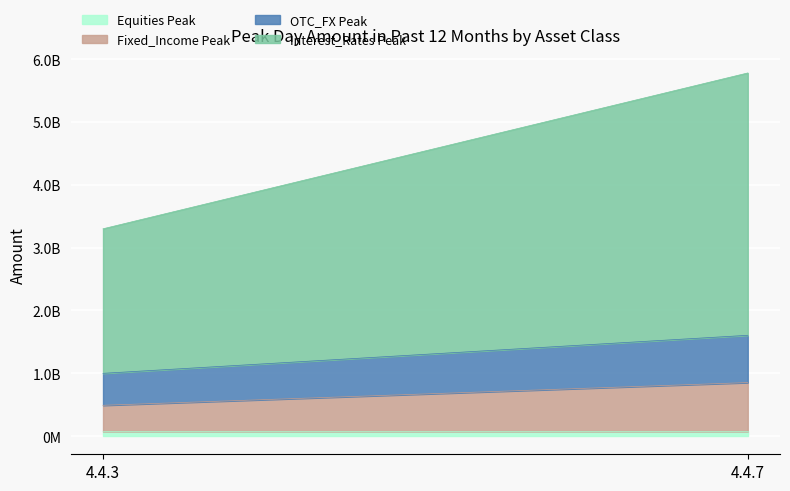

What is the spread (max minus min) of values at 4.4.3?

2227290000